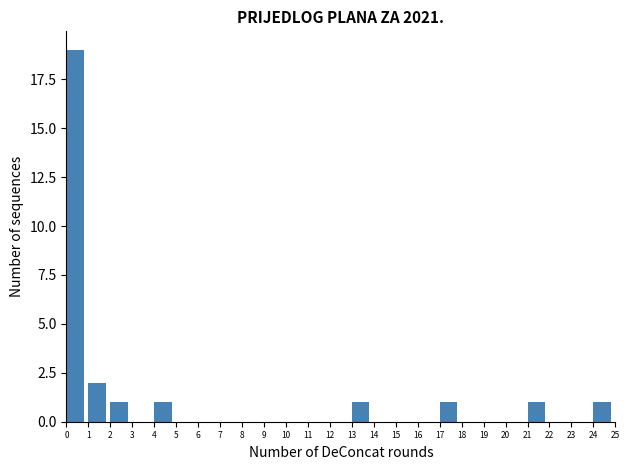

Reading left to right, extract all data points from this chart.

0=19	1=2	2=1	3=0	4=1	5=0	6=0	7=0	8=0	9=0	10=0	11=0	12=0	13=1	14=0	15=0	16=0	17=1	18=0	19=0	20=0	21=1	22=0	23=0	24=1